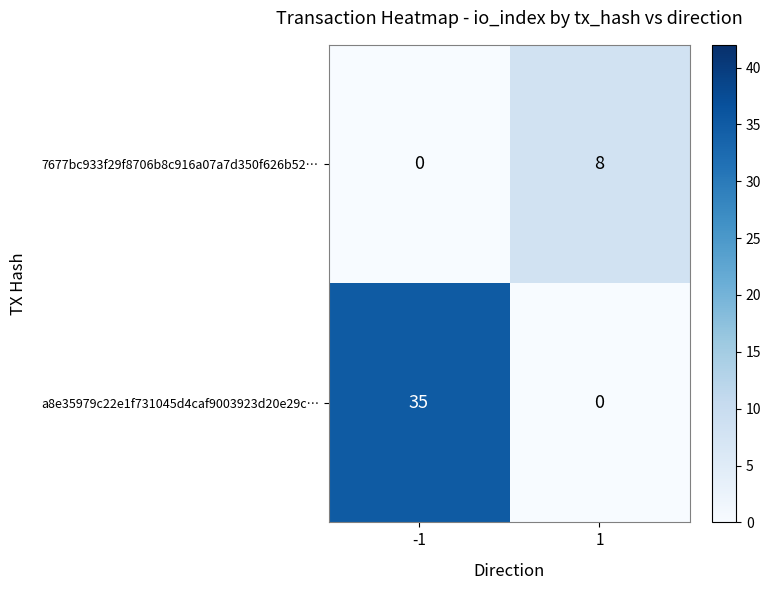

Which series has the largest range (max minus min)?

a8e35979c22e1f731045d4caf9003923d20e29c…